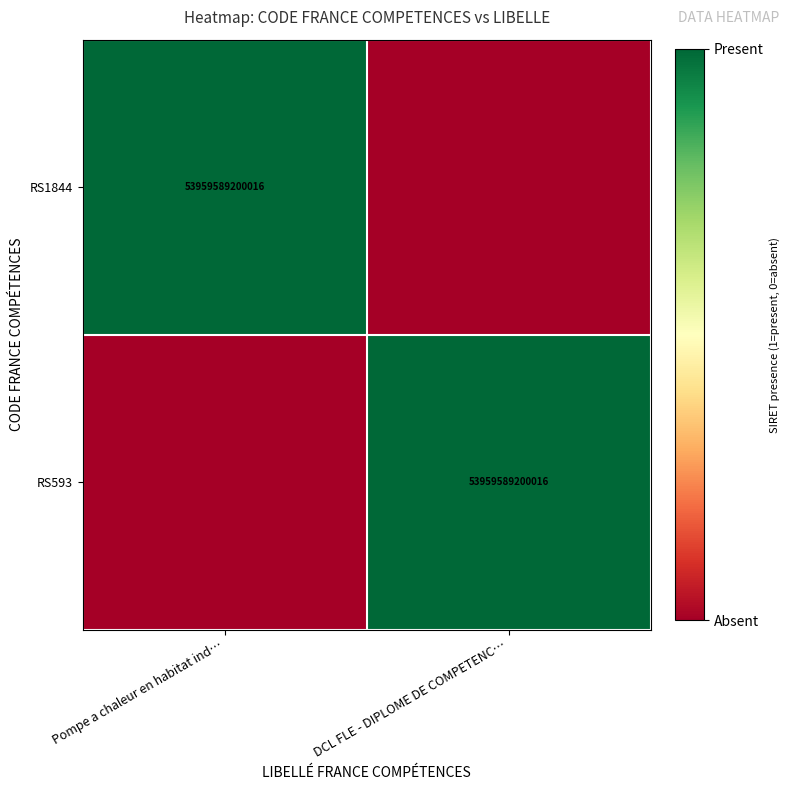

True or false: RS593 has a value of 71173870945404 at DCL FLE - DIPLOME DE COMPETENC….

False